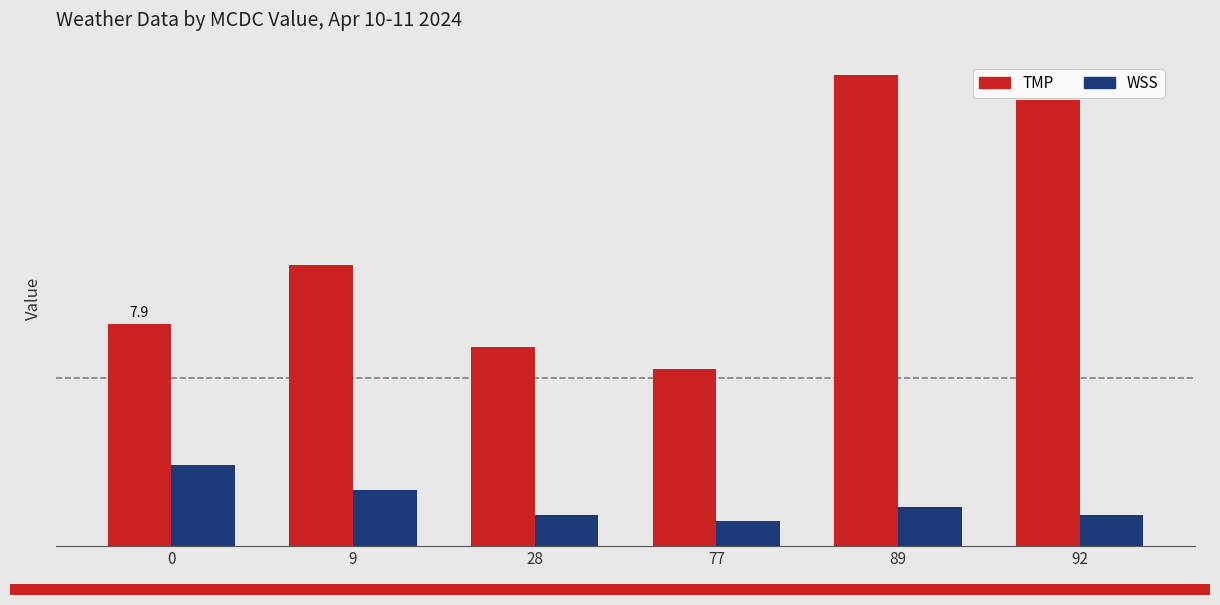

Rank the series at 77 from highest to lowest value.

TMP, WSS